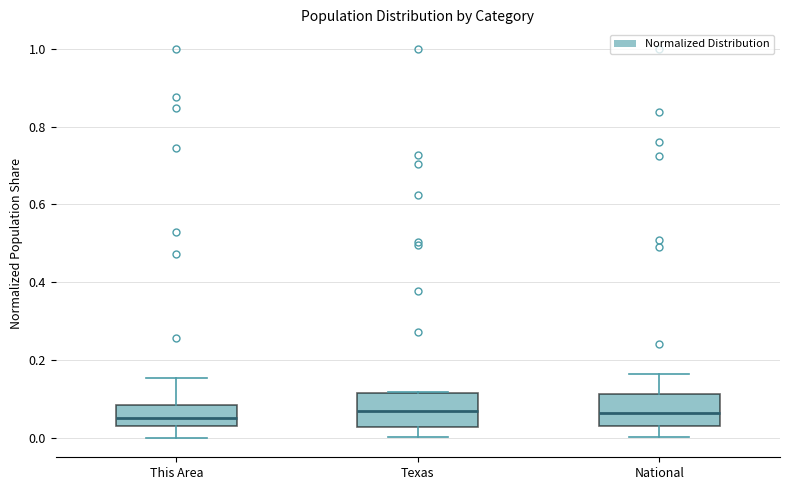

Reading left to right, read every box against the y-axis: the position of its median line, the range the box covers, and the ends of its whiskers. The values are not printed on the chart, so give them approximately, as read against the axis.

This Area: median 0.04 (just above the box's lower edge), box 0.04 to 0.08, whiskers 0.00 to 0.16
Texas: median 0.06, box 0.02 to 0.12, whiskers 0.00 to 0.12
National: median 0.06, box 0.02 to 0.12, whiskers 0.00 to 0.16